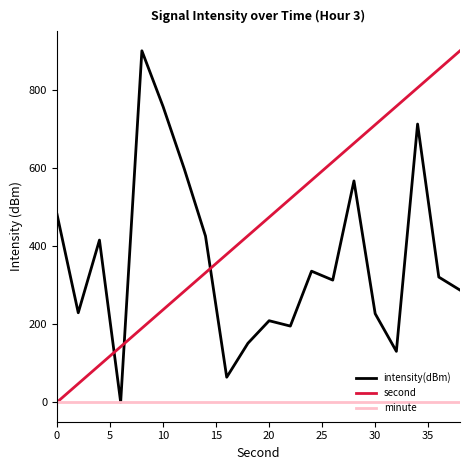

List the series in order of their overall mean, highest first.

second, intensity(dBm), minute